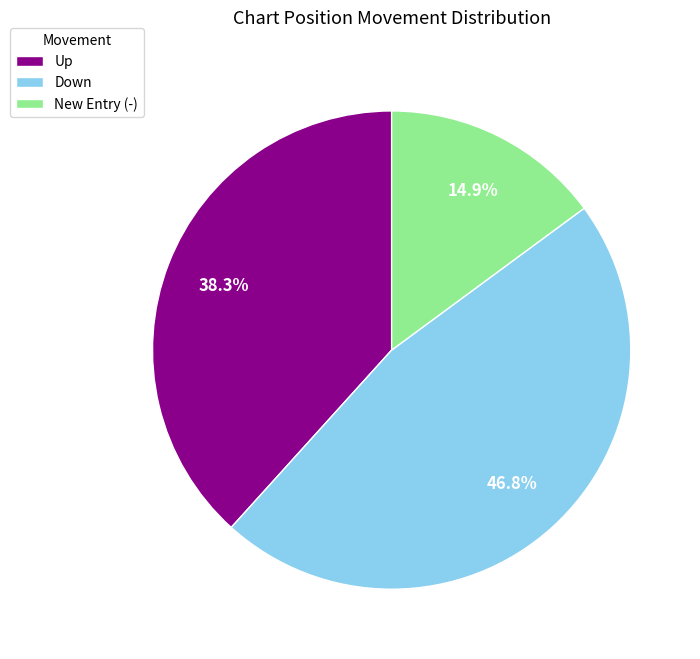

What is the ratio of the value at Up to the value at Down?

0.8